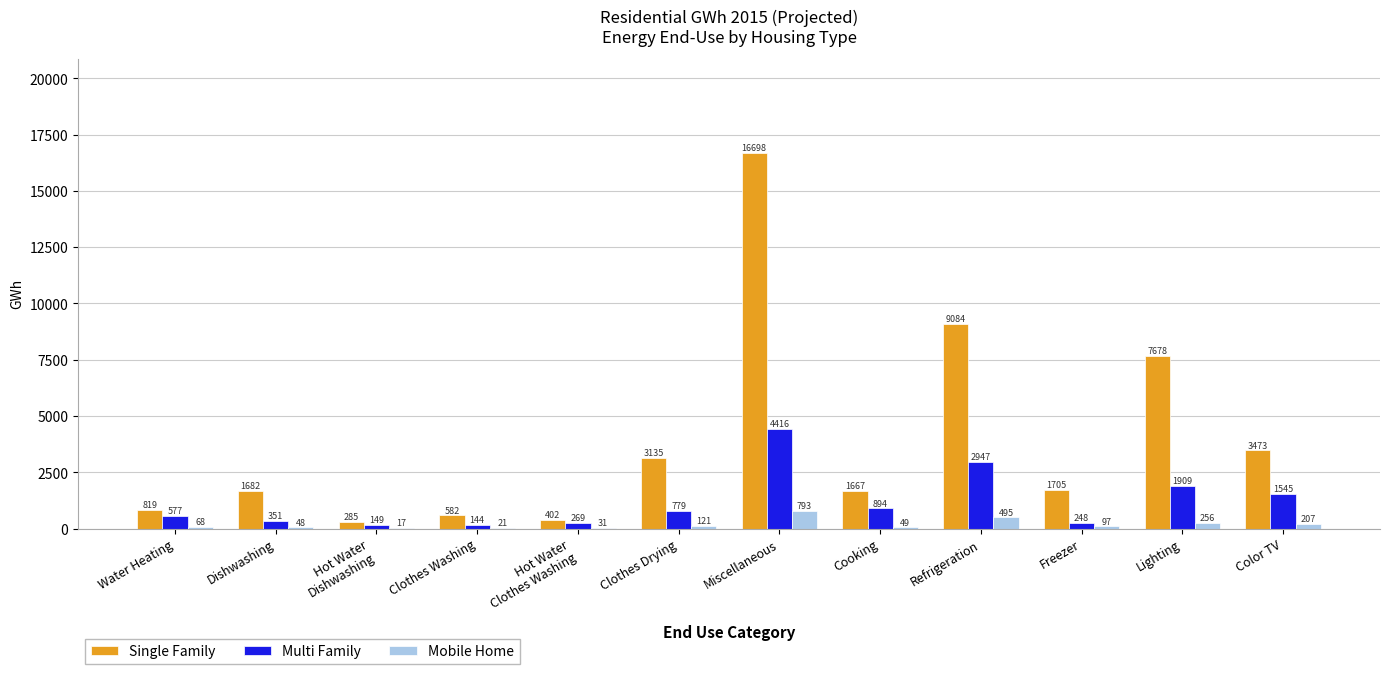

At which label is Multi Family closest to 2279?

Lighting